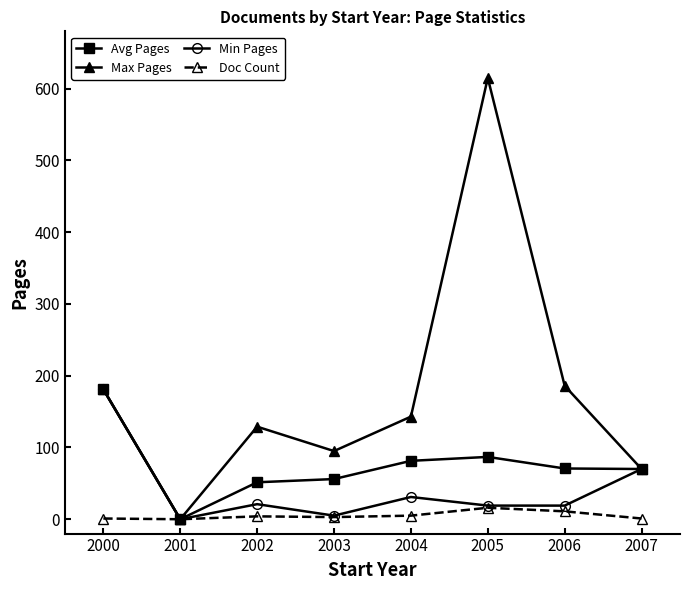

Which category has the highest value in the Min Pages series?

2000